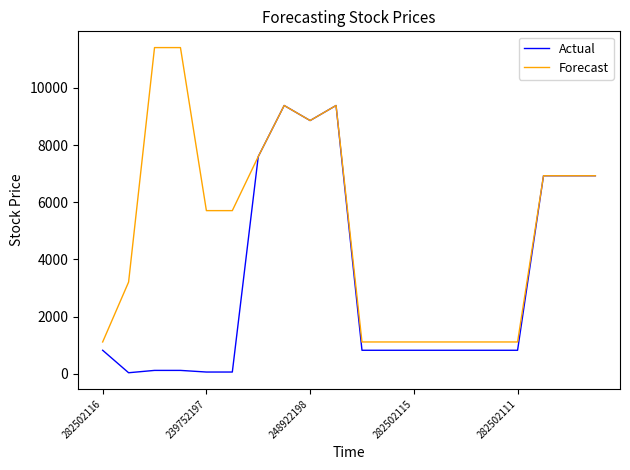

Rank the series by their maximum value, from highest to lowest.

Forecast, Actual